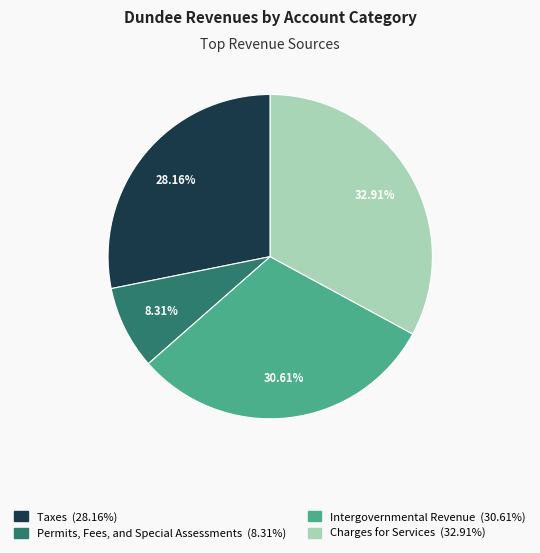

Which slice is the largest?

Charges for Services